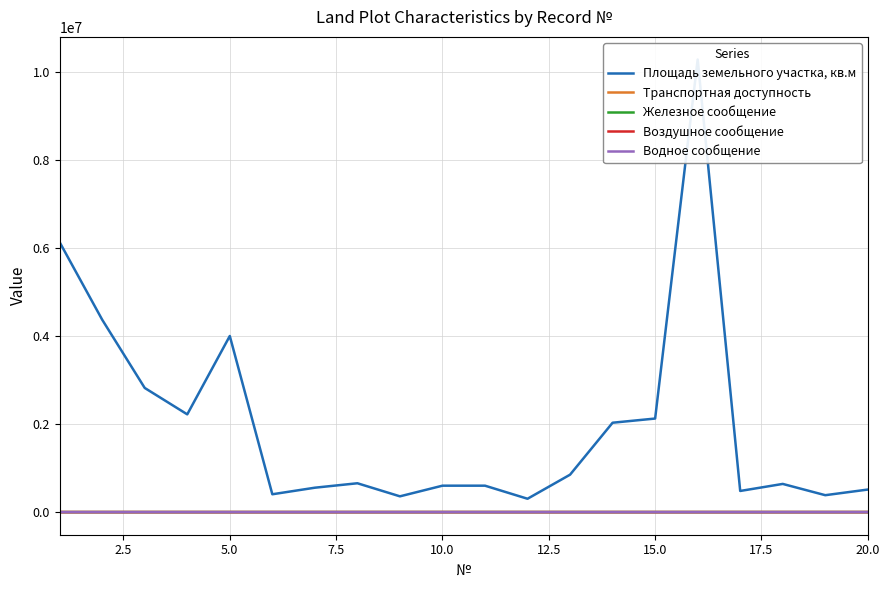

What is the lowest value of the Водное сообщение series?

206.1